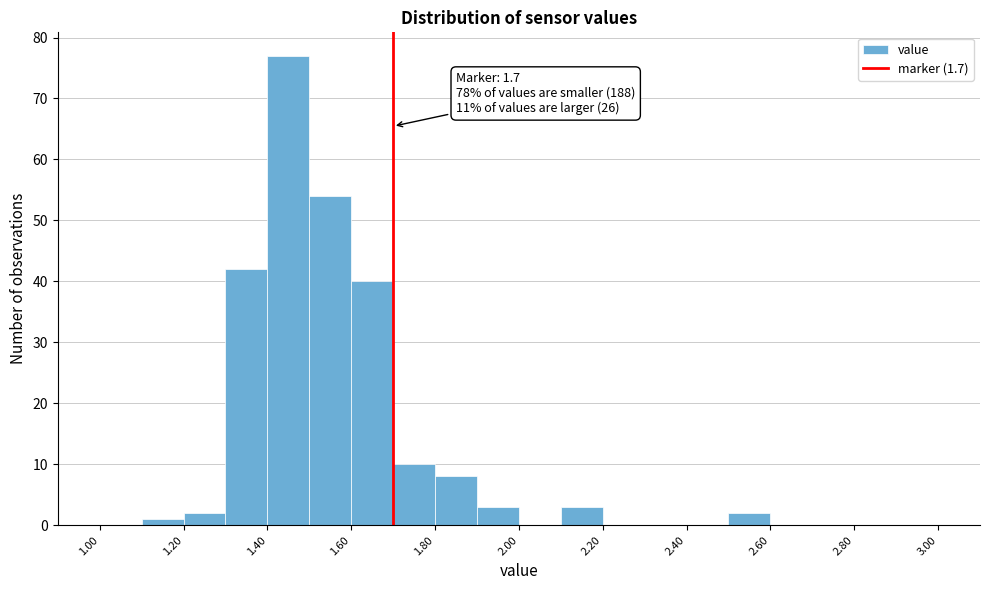

Which range on the x-axis has the tallest bar?

1.4 to 1.5